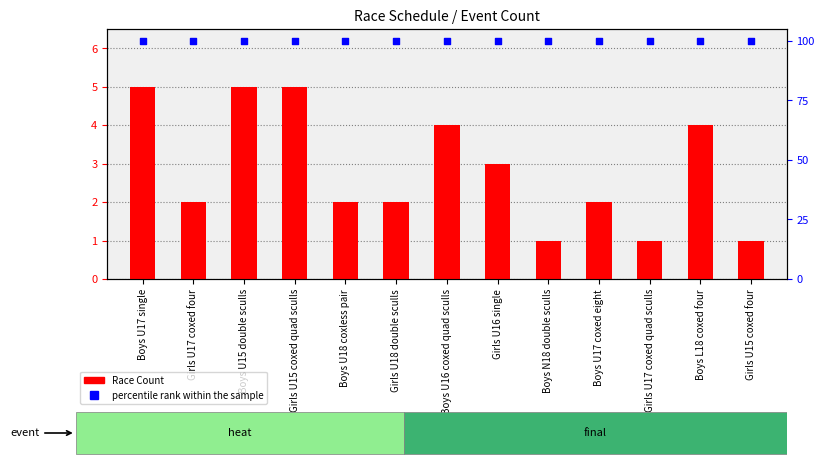

Which series has the largest Y range (max minus min)?

Race Count